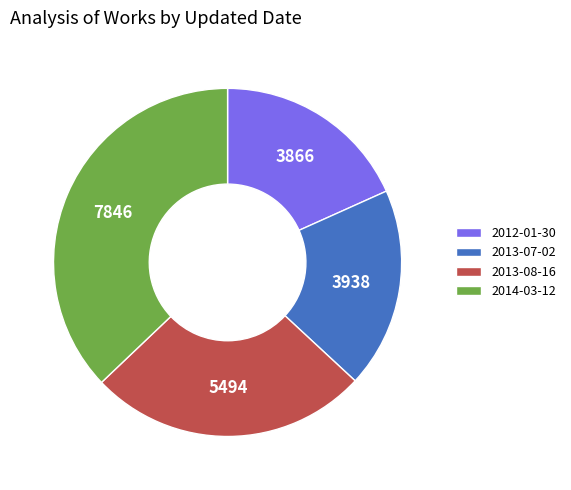

Is it true that 2014-03-12 is 31% of the pie?

False